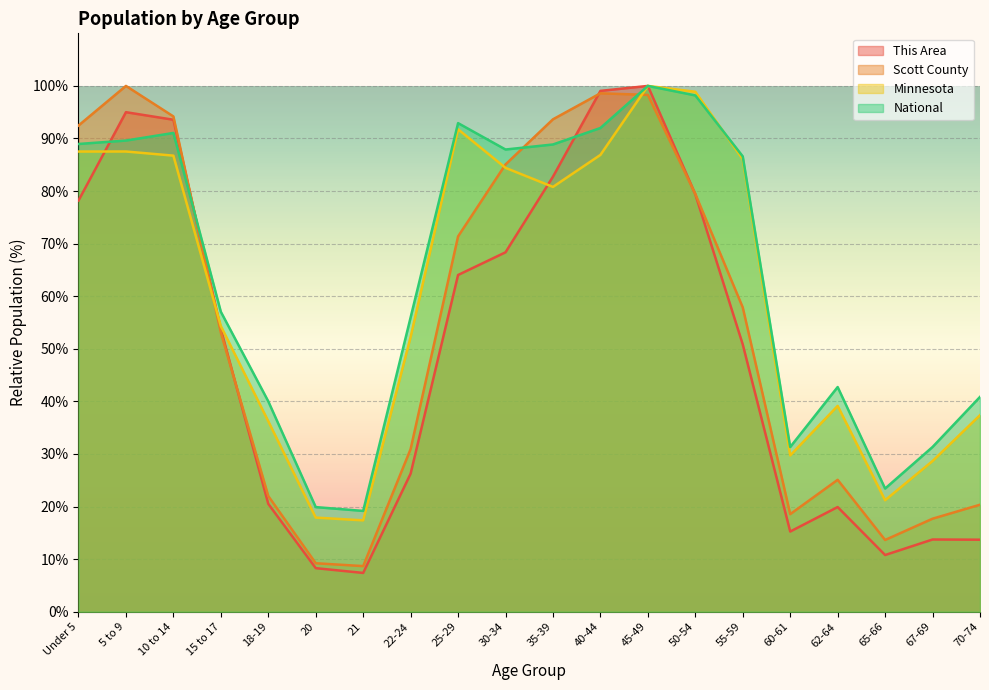

How many lines are shown in the chart?

4